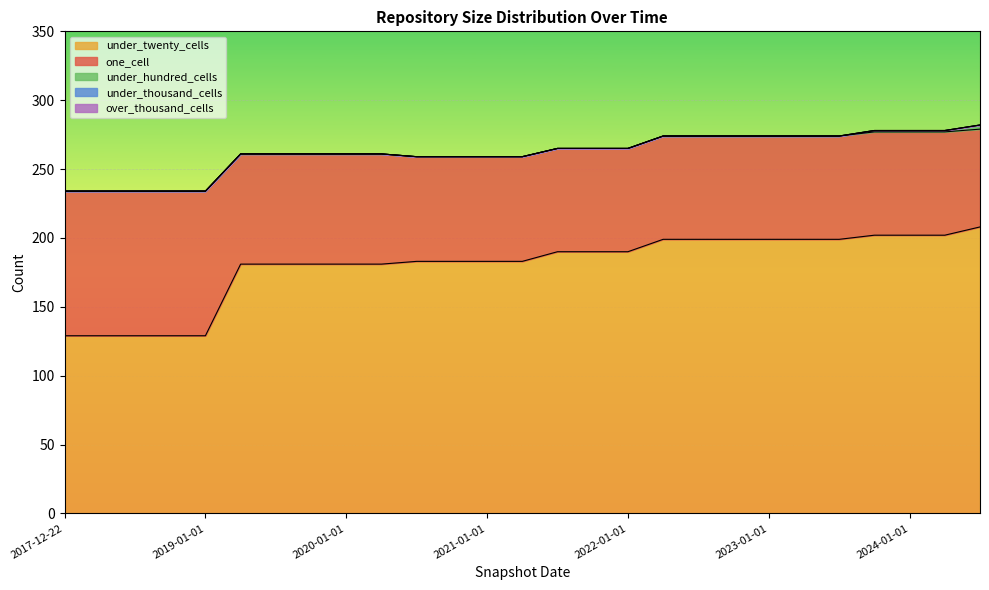

Reading left to right, list all the values displayed in this chart.

under_twenty_cells: 2017-12-22=129	2018-04-09=129	2018-07-11=129	2018-09-28=129	2019-01-01=129	2019-04-06=181	2019-07-01=181	2019-10-09=181	2020-01-01=181	2020-04-01=181	2020-07-01=183	2020-10-01=183	2021-01-01=183	2021-04-01=183	2021-07-01=190	2021-10-01=190	2022-01-01=190	2022-04-01=199	2022-07-01=199	2022-10-01=199	2023-01-01=199	2023-04-01=199	2023-07-01=199	2023-10-01=202	2024-01-01=202	2024-04-01=202	2024-07-01=208
one_cell: 2017-12-22=105	2018-04-09=105	2018-07-11=105	2018-09-28=105	2019-01-01=105	2019-04-06=80	2019-07-01=80	2019-10-09=80	2020-01-01=80	2020-04-01=80	2020-07-01=76	2020-10-01=76	2021-01-01=76	2021-04-01=76	2021-07-01=75	2021-10-01=75	2022-01-01=75	2022-04-01=75	2022-07-01=75	2022-10-01=75	2023-01-01=75	2023-04-01=75	2023-07-01=75	2023-10-01=75	2024-01-01=75	2024-04-01=75	2024-07-01=71
under_hundred_cells: 2017-12-22=0	2018-04-09=0	2018-07-11=0	2018-09-28=0	2019-01-01=0	2019-04-06=0	2019-07-01=0	2019-10-09=0	2020-01-01=0	2020-04-01=0	2020-07-01=0	2020-10-01=0	2021-01-01=0	2021-04-01=0	2021-07-01=0	2021-10-01=0	2022-01-01=0	2022-04-01=0	2022-07-01=0	2022-10-01=0	2023-01-01=0	2023-04-01=0	2023-07-01=0	2023-10-01=1	2024-01-01=1	2024-04-01=1	2024-07-01=3
under_thousand_cells: 2017-12-22=0	2018-04-09=0	2018-07-11=0	2018-09-28=0	2019-01-01=0	2019-04-06=0	2019-07-01=0	2019-10-09=0	2020-01-01=0	2020-04-01=0	2020-07-01=0	2020-10-01=0	2021-01-01=0	2021-04-01=0	2021-07-01=0	2021-10-01=0	2022-01-01=0	2022-04-01=0	2022-07-01=0	2022-10-01=0	2023-01-01=0	2023-04-01=0	2023-07-01=0	2023-10-01=0	2024-01-01=0	2024-04-01=0	2024-07-01=0
over_thousand_cells: 2017-12-22=0	2018-04-09=0	2018-07-11=0	2018-09-28=0	2019-01-01=0	2019-04-06=0	2019-07-01=0	2019-10-09=0	2020-01-01=0	2020-04-01=0	2020-07-01=0	2020-10-01=0	2021-01-01=0	2021-04-01=0	2021-07-01=0	2021-10-01=0	2022-01-01=0	2022-04-01=0	2022-07-01=0	2022-10-01=0	2023-01-01=0	2023-04-01=0	2023-07-01=0	2023-10-01=0	2024-01-01=0	2024-04-01=0	2024-07-01=0